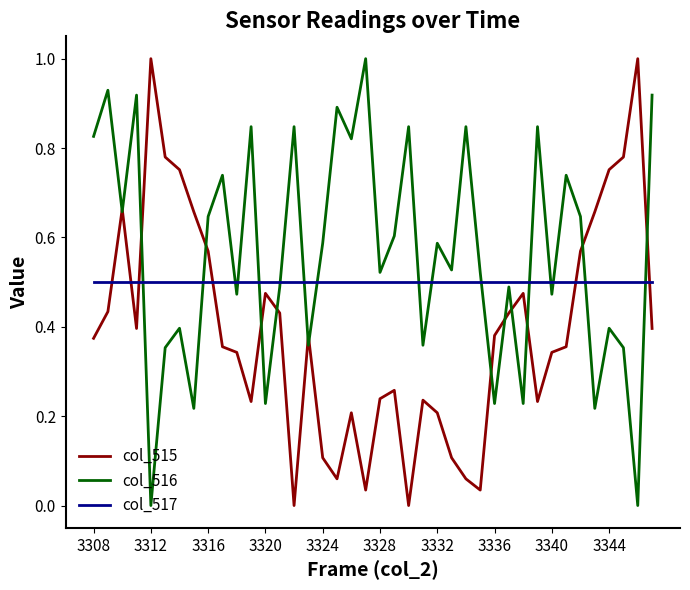

What is the highest value of the col_516 series?

1.0